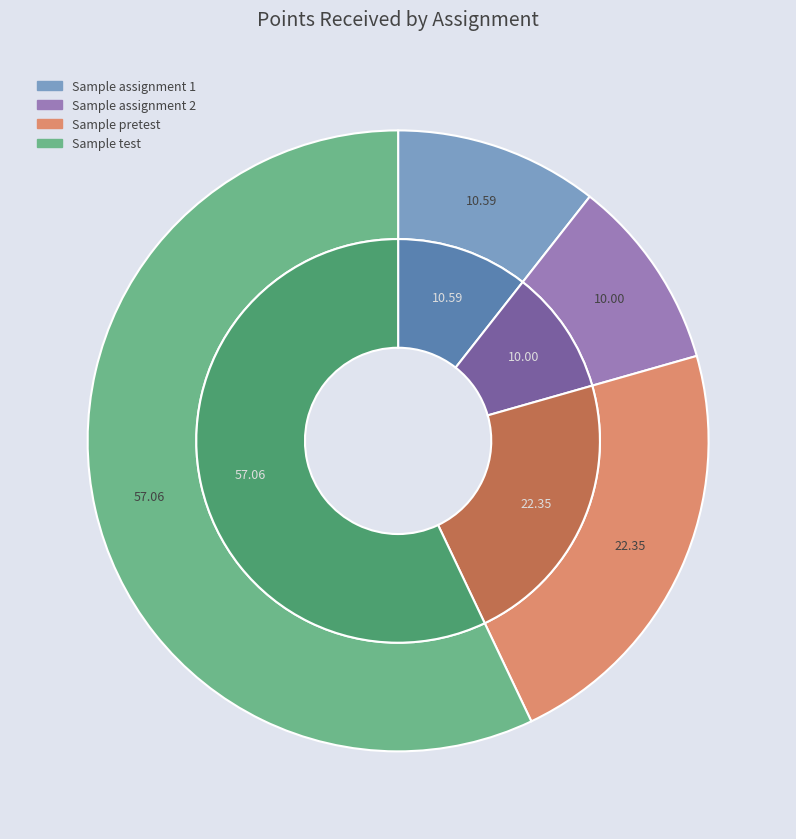

Does Sample test represent more than half of the total?

Yes